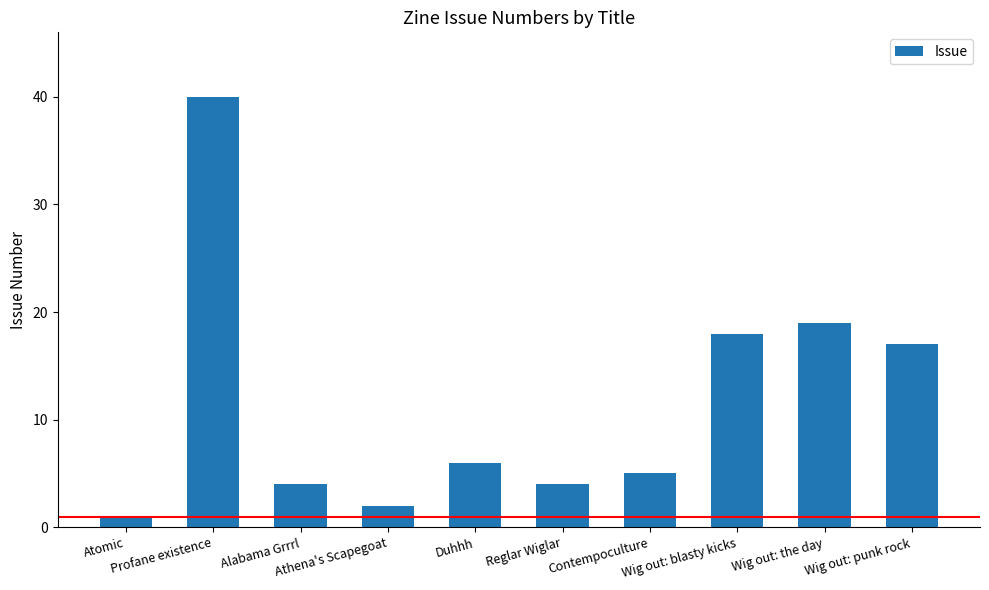

What is the label of the 1st bar from the left?

Atomic